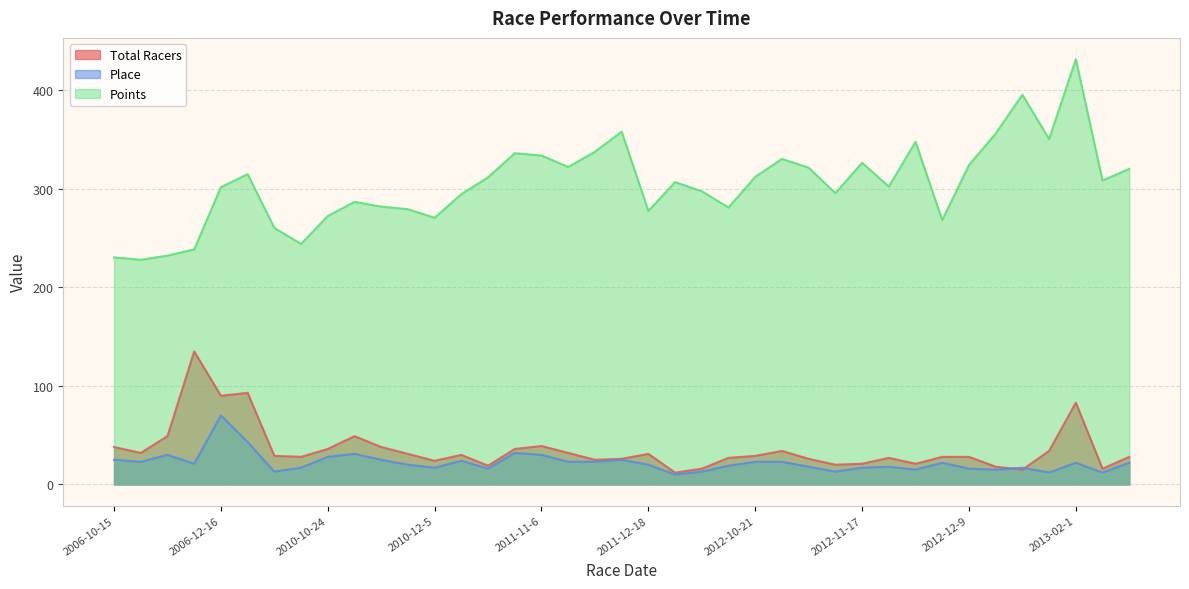

In Points, how many points are lower than both neighbors (excluding endpoints)?

11